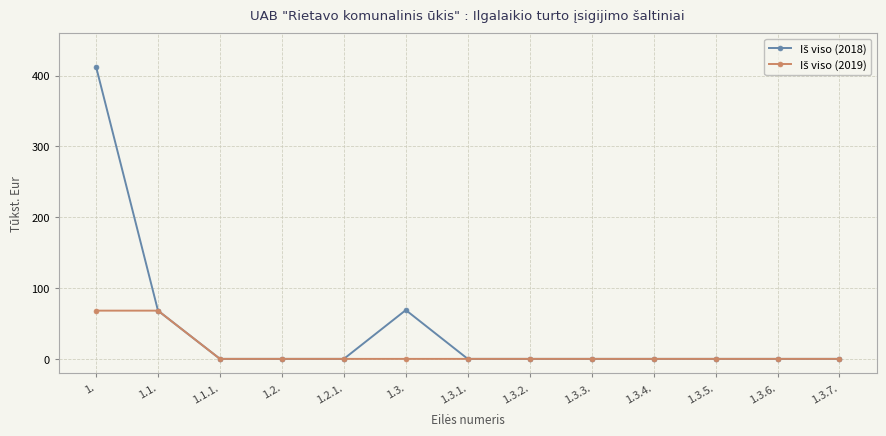

Does the chart display data point markers on the line(s)?

Yes